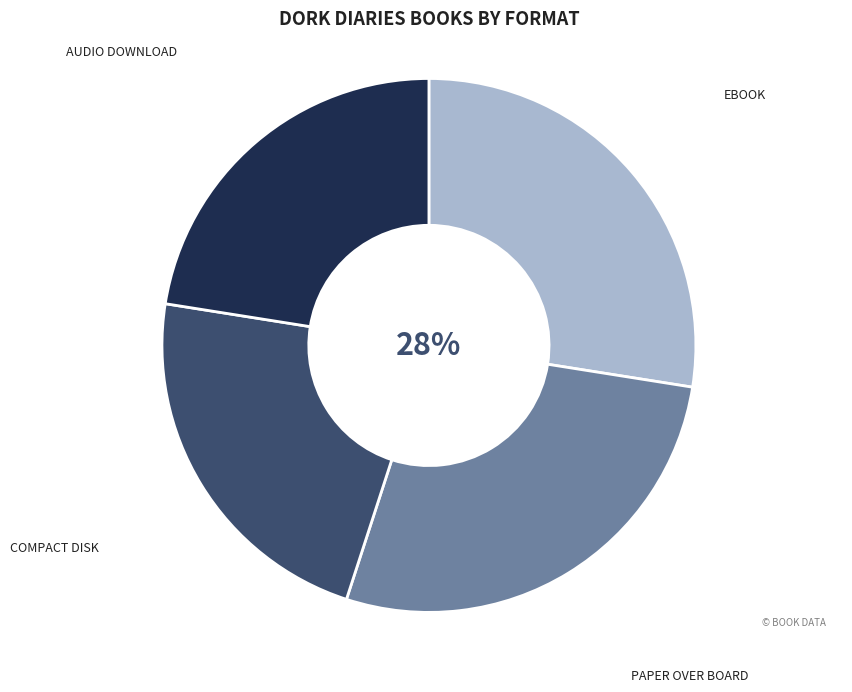

Is there a majority slice in this chart?

No